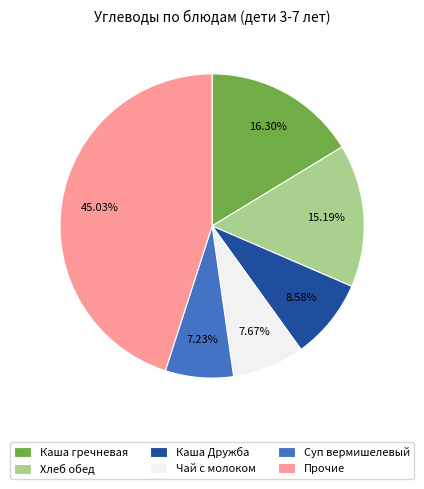

Does Хлеб обед represent more than half of the total?

No